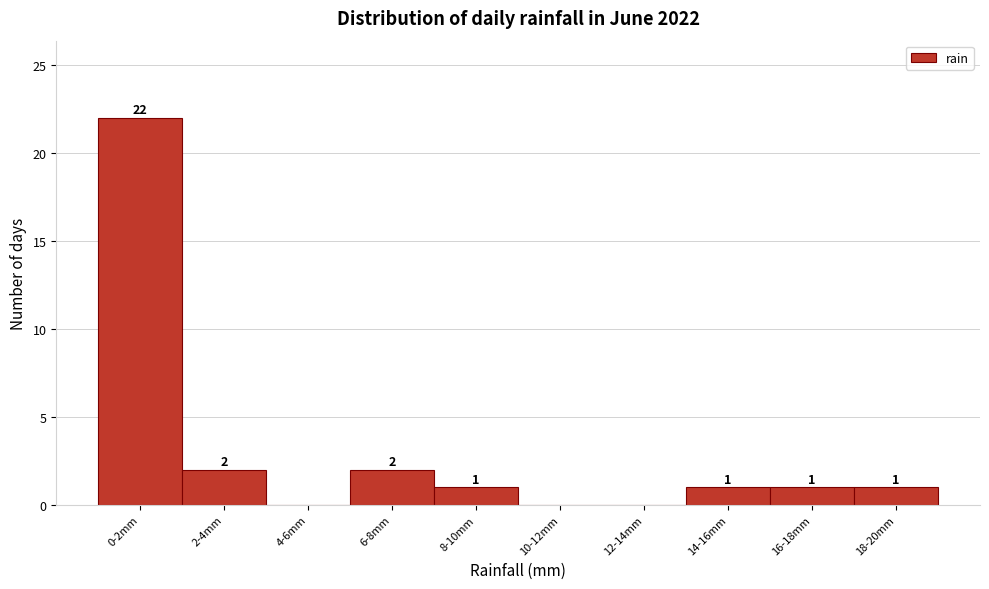

Reading left to right, list all the values displayed in this chart.

0-2mm=22	2-4mm=2	4-6mm=0	6-8mm=2	8-10mm=1	10-12mm=0	12-14mm=0	14-16mm=1	16-18mm=1	18-20mm=1